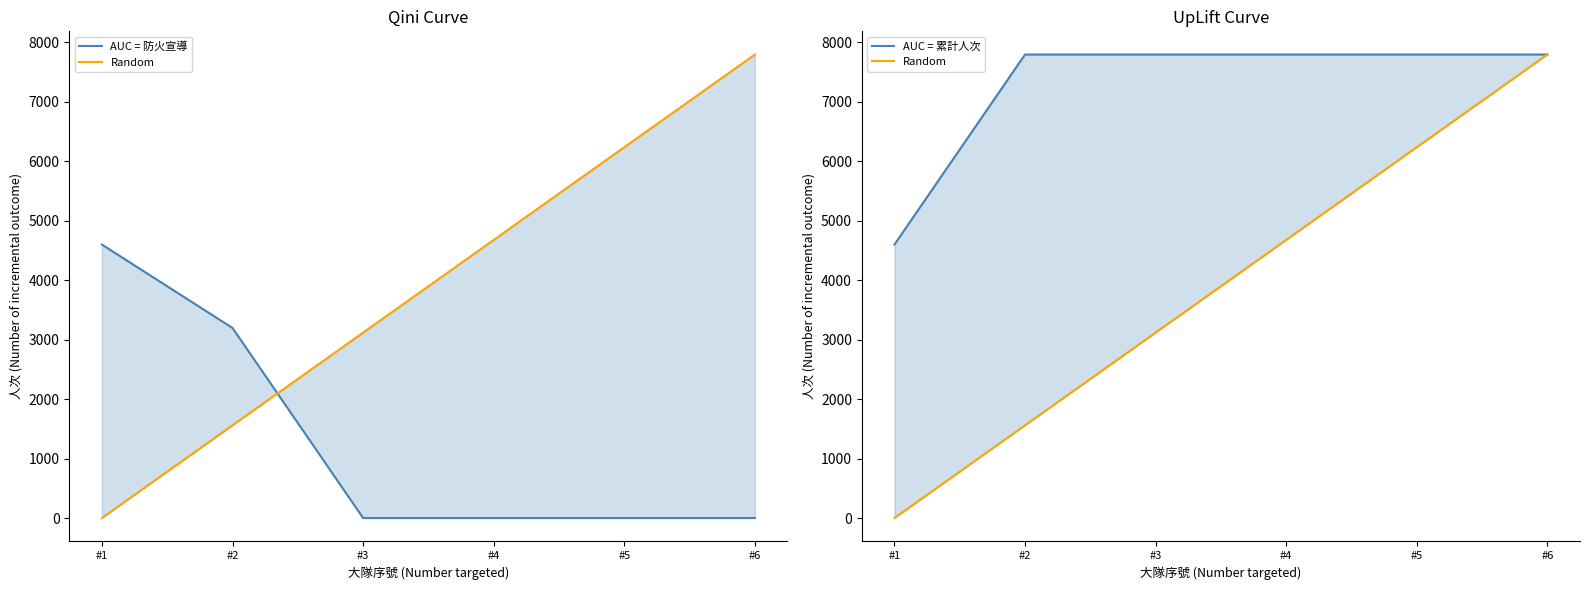

How many data points in Random are less than 4678?

3